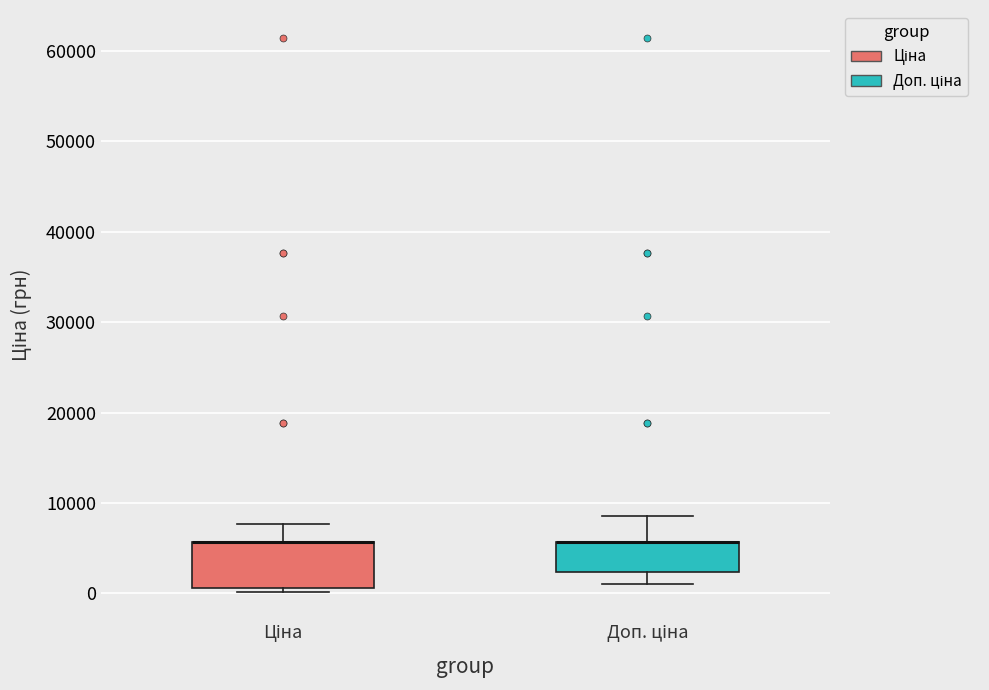

Which box is the tallest, from its lower edge to its upper edge?

Ціна